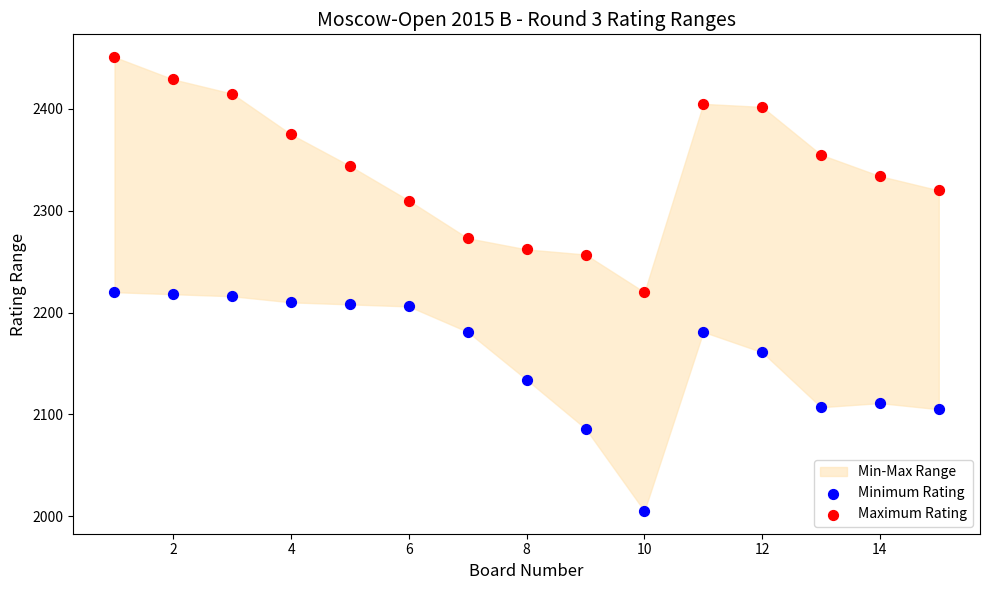

What is the X range (max minus min) for the scatter plot?

14